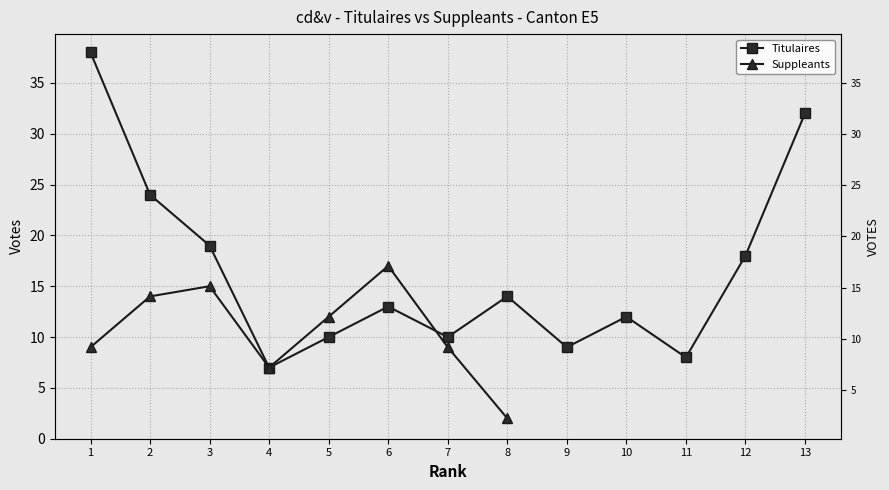

The value at 3 is 19. True or false?

True